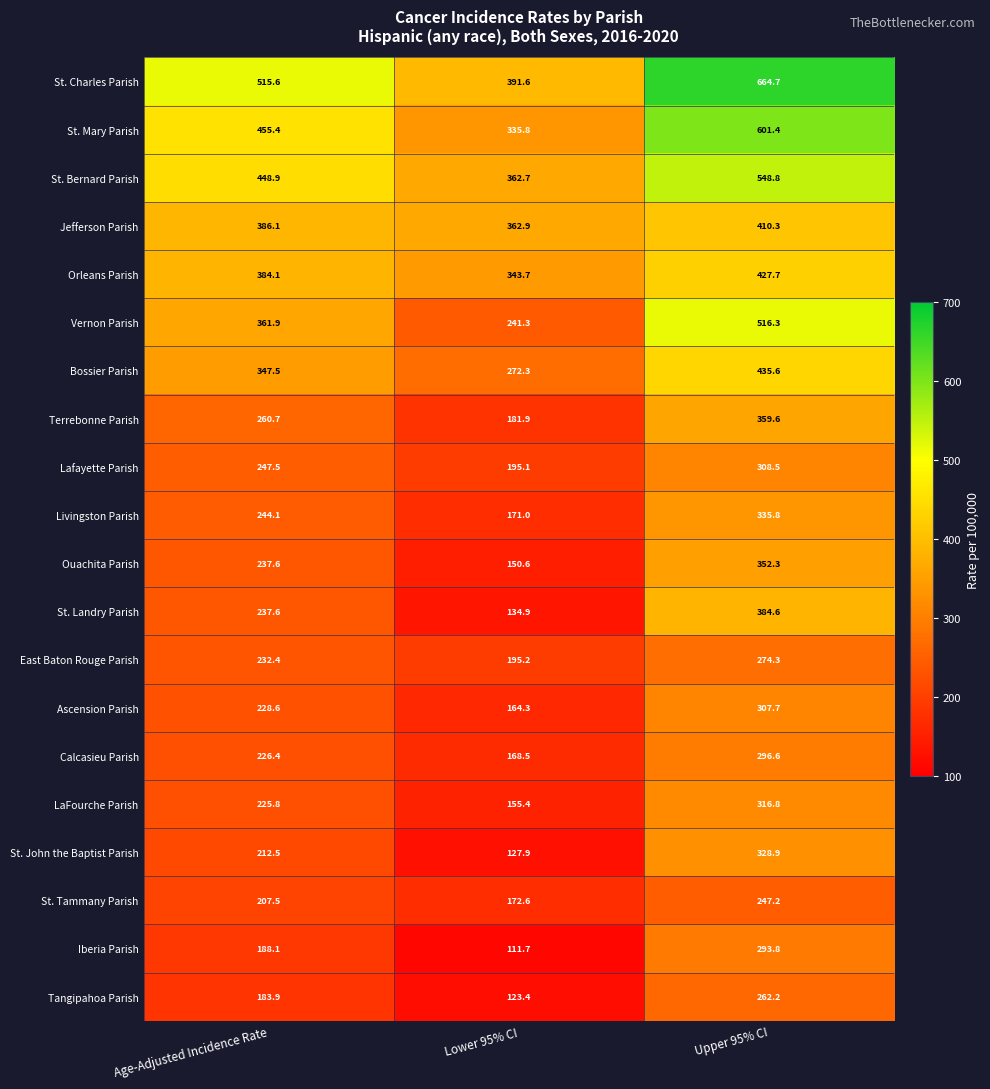

Is it true that St. Bernard Parish equals 548.8 at Upper 95% CI?

True